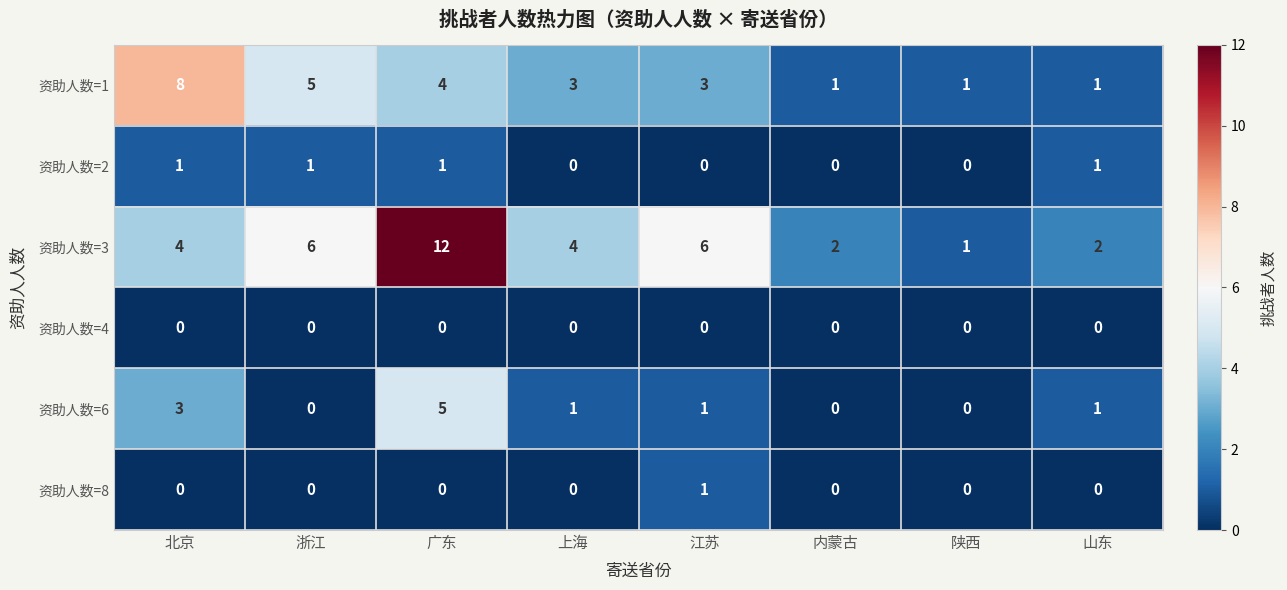

Between 内蒙古 and 陕西, which series saw the biggest shift?

资助人数=3